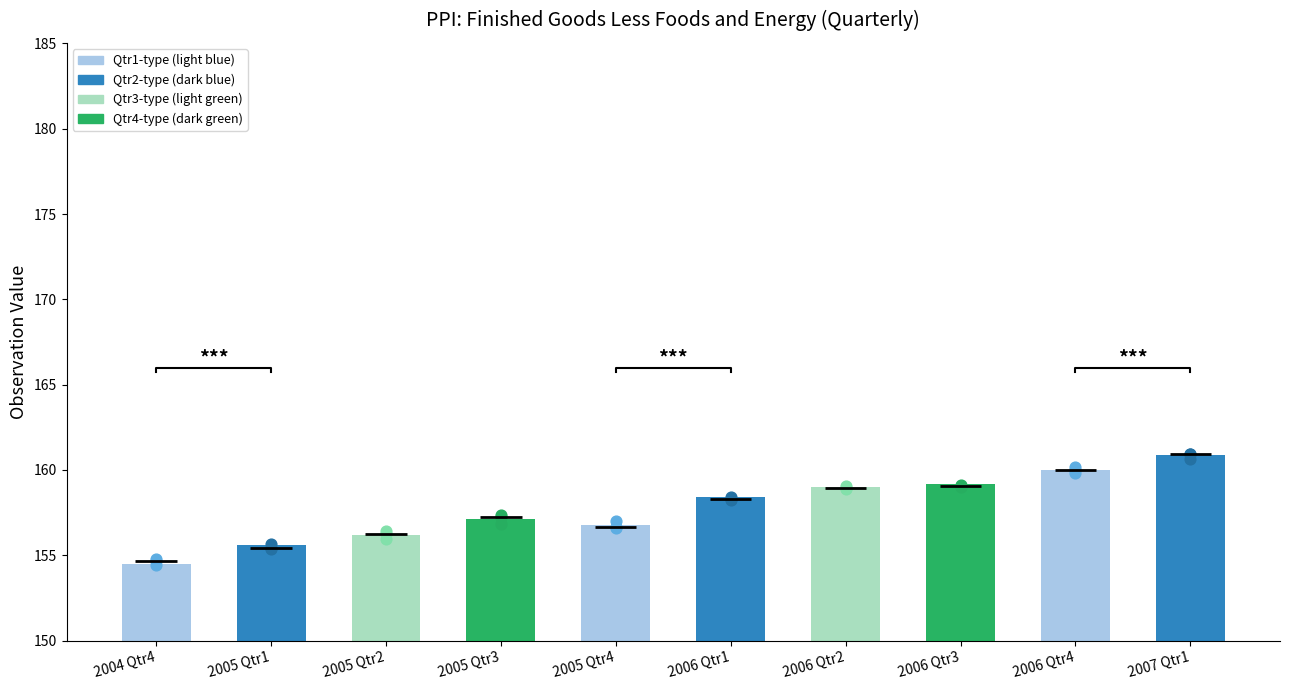

What is the ratio of the value at 2006 Qtr1 to the value at 2006 Qtr2?

1.0